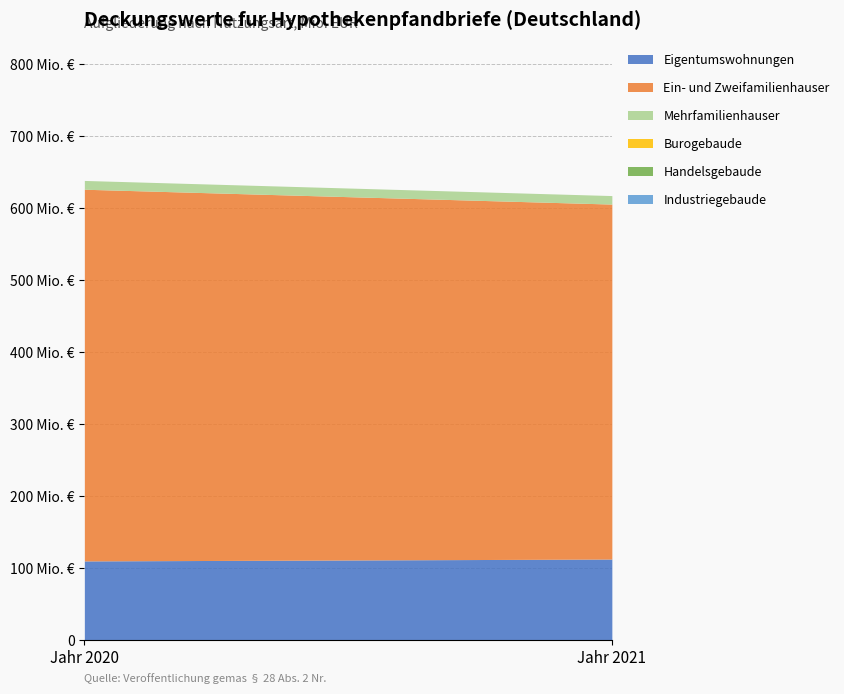

Which series changed the most between Jahr 2020 and Jahr 2021?

Ein- und Zweifamilienhauser